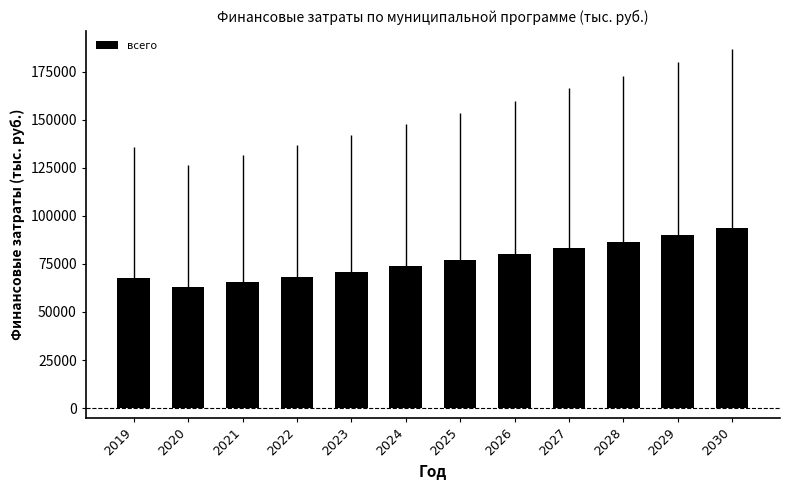

What is the sum of all values?

919665.0